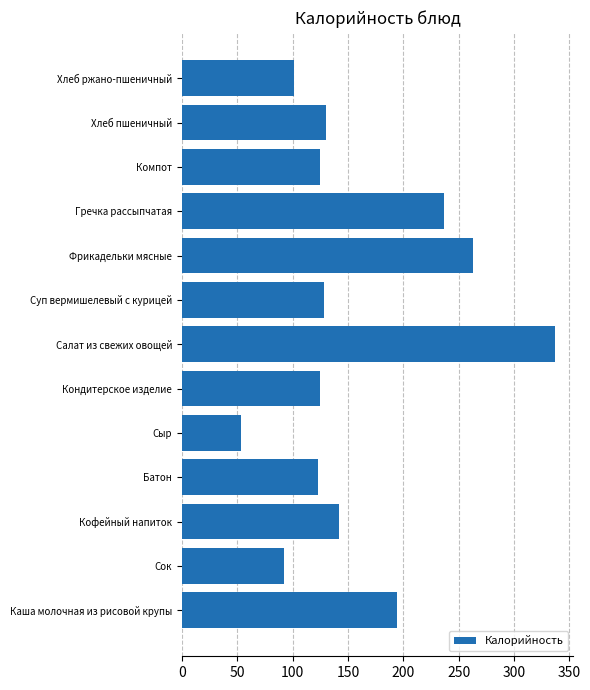

What is the average value?

158